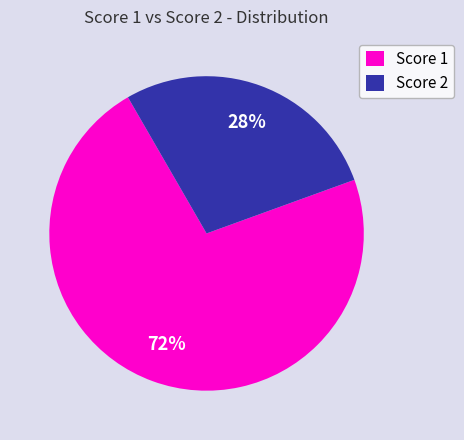

Does any single category account for the majority?

Yes